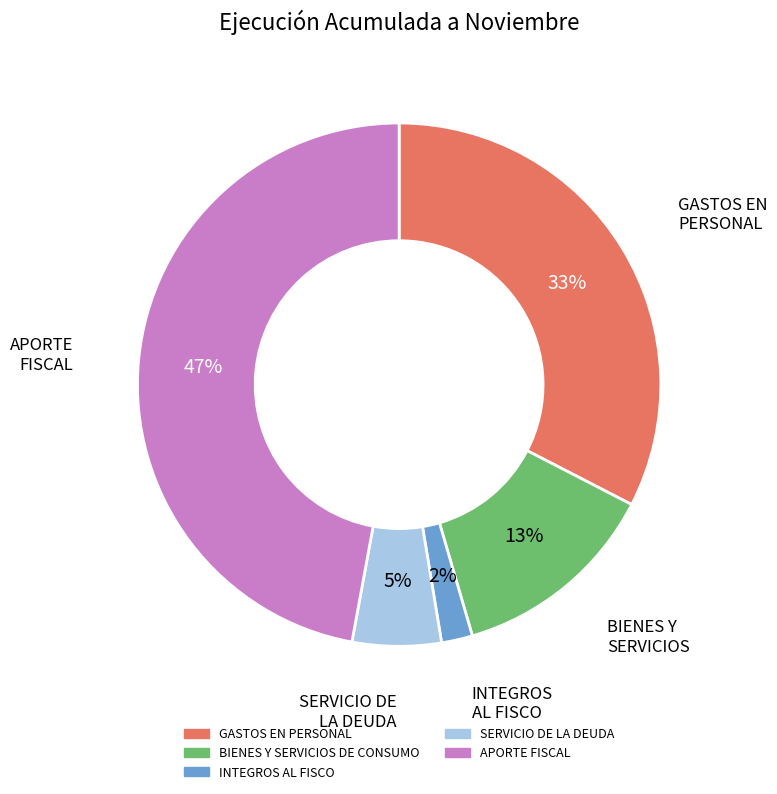

Approximately how many times larger is the value at SERVICIO DE LA DEUDA compared to BIENES Y SERVICIOS DE CONSUMO?

0.4